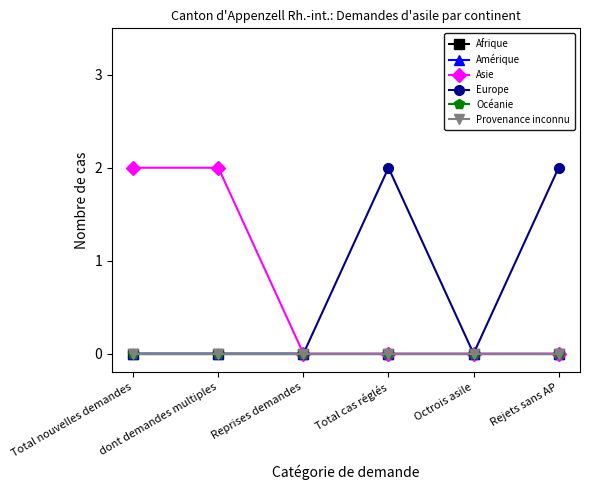

True or false: Afrique and Provenance inconnu intersect in this chart.

False